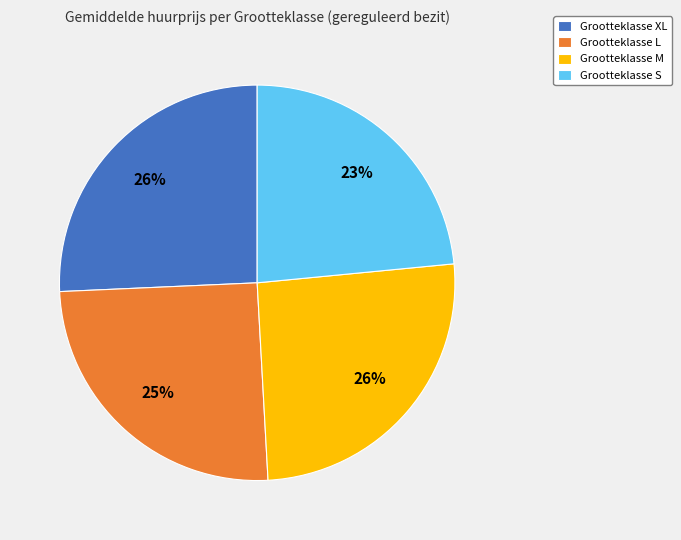

The Grootteklasse S slice represents 23% of the pie. True or false?

True